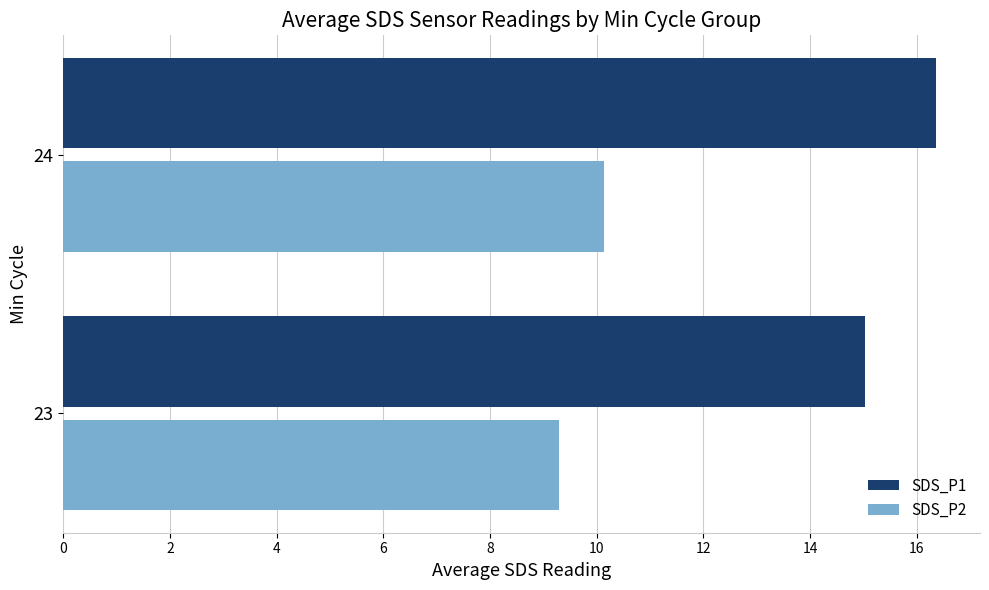

The SDS_P1 series shows 28.9 at 24. True or false?

False